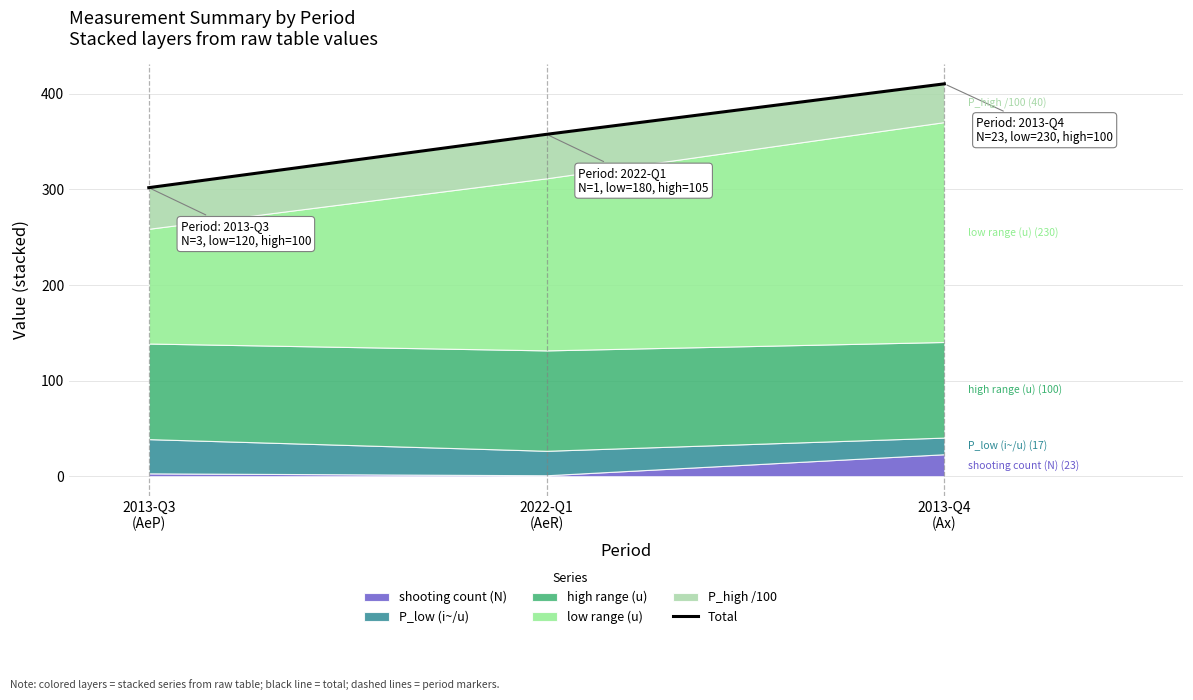

Does the chart have visible grid lines?

Yes